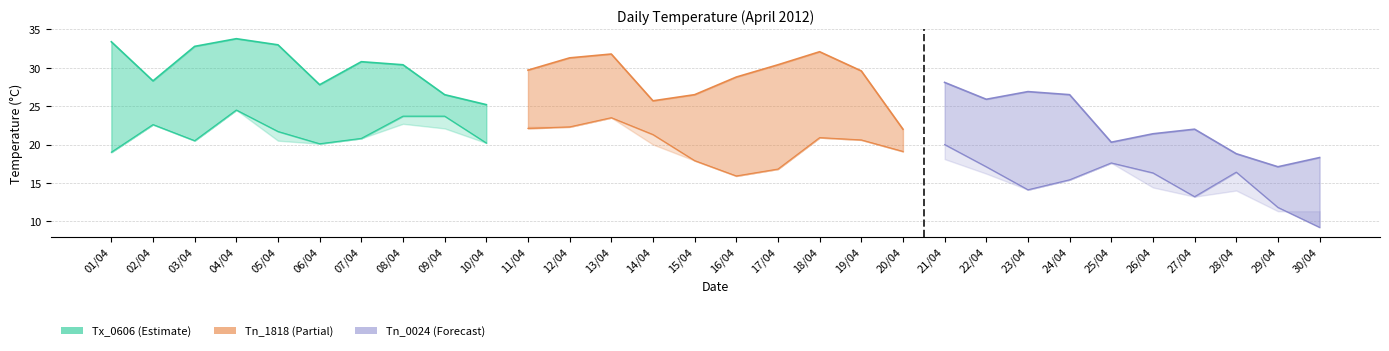

Does the chart have visible grid lines?

Yes